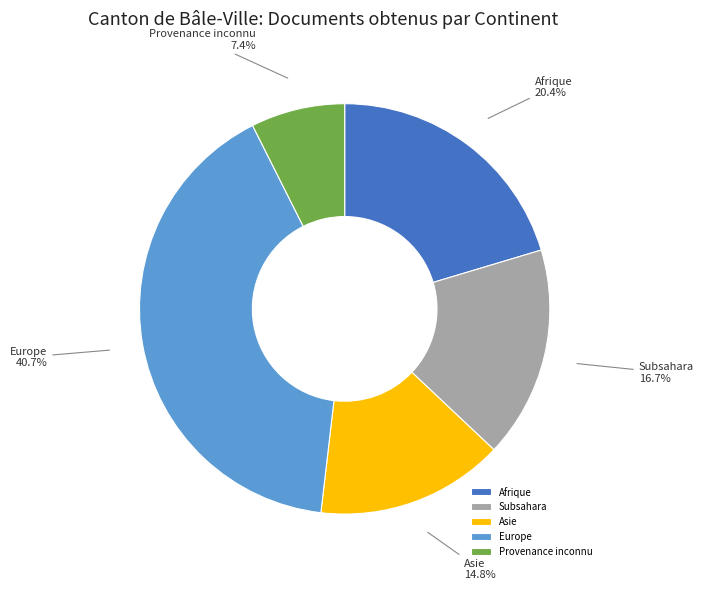

Count the number of slices in the pie.

5